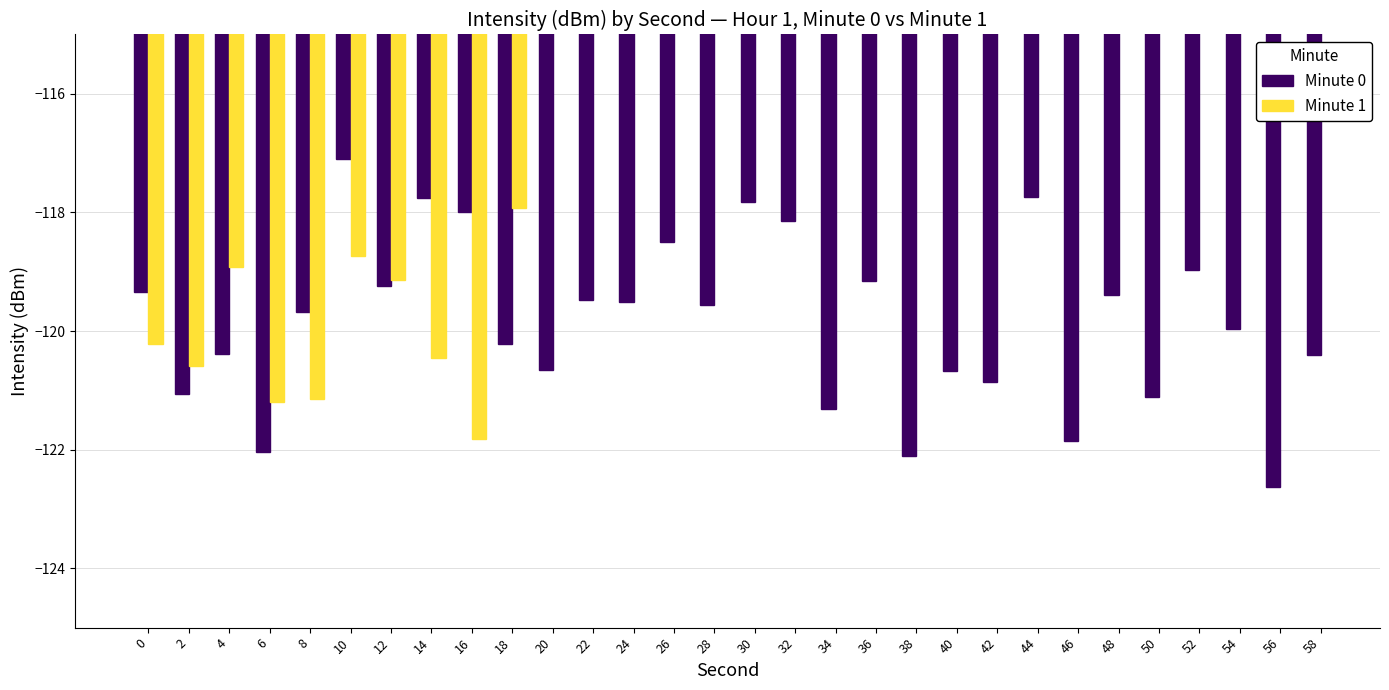

What is the difference between the maximum and minimum values in the Minute 0 series?

5.5